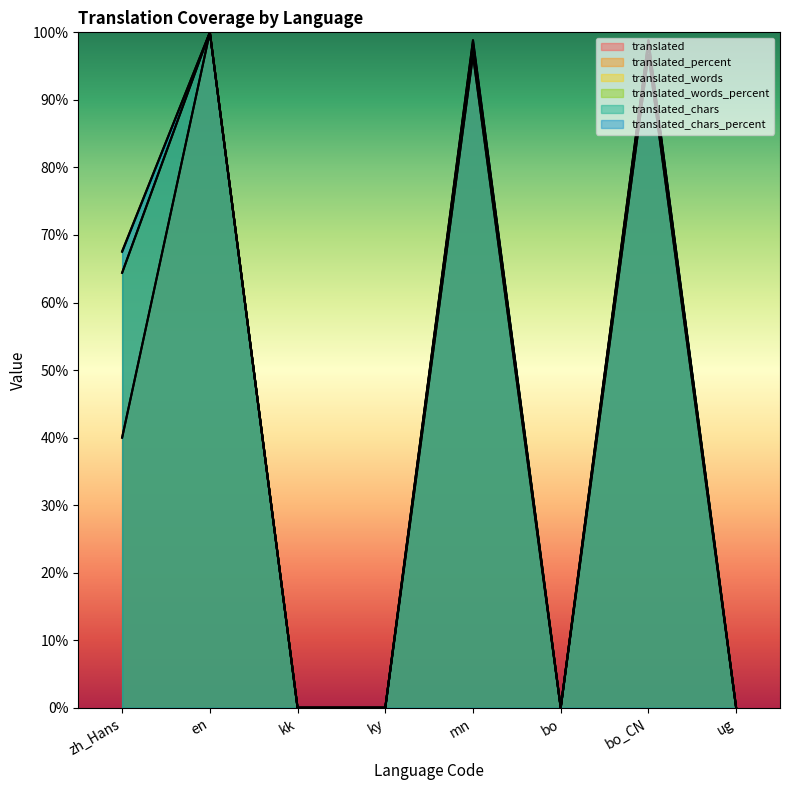

Reading right to left, transcribe all the data shown in this chart.

translated: ug=0.0	bo_CN=96.7	bo=0.0	mn=96.7	ky=0.0	kk=0.0	en=100.0	zh_Hans=40.0
translated_percent: ug=0.0	bo_CN=96.6	bo=0.0	mn=96.6	ky=0.0	kk=0.0	en=100.0	zh_Hans=40.0
translated_words: ug=0.0	bo_CN=98.3	bo=0.0	mn=98.3	ky=0.0	kk=0.0	en=100.0	zh_Hans=64.4
translated_words_percent: ug=0.0	bo_CN=98.3	bo=0.0	mn=98.3	ky=0.0	kk=0.0	en=100.0	zh_Hans=64.4
translated_chars: ug=0.0	bo_CN=98.8	bo=0.0	mn=98.8	ky=0.0	kk=0.0	en=100.0	zh_Hans=67.6
translated_chars_percent: ug=0.0	bo_CN=98.8	bo=0.0	mn=98.8	ky=0.0	kk=0.0	en=100.0	zh_Hans=67.5